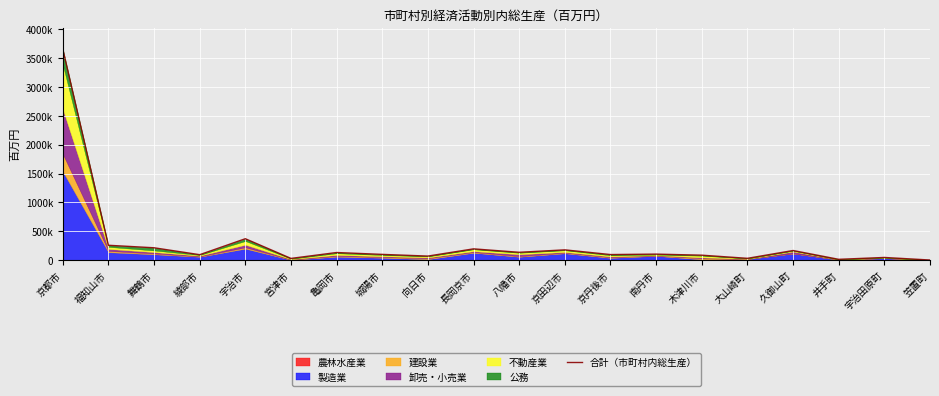

Where is the data nearest to the value 1832736?

宇治市